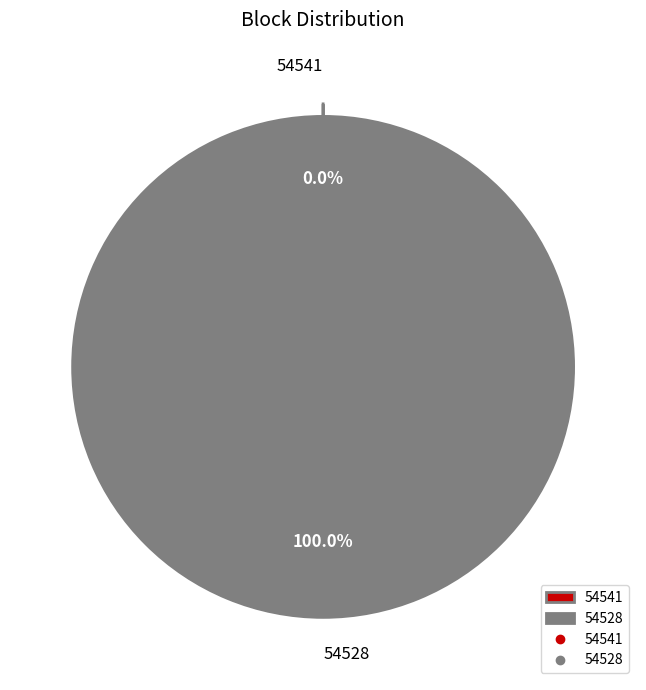

To the nearest percent, what is the difference between the largest and smallest slice percentages?

100%